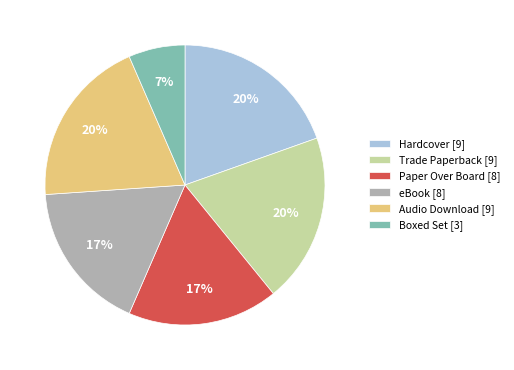

To the nearest percent, what portion does Audio Download [9] represent?

20%